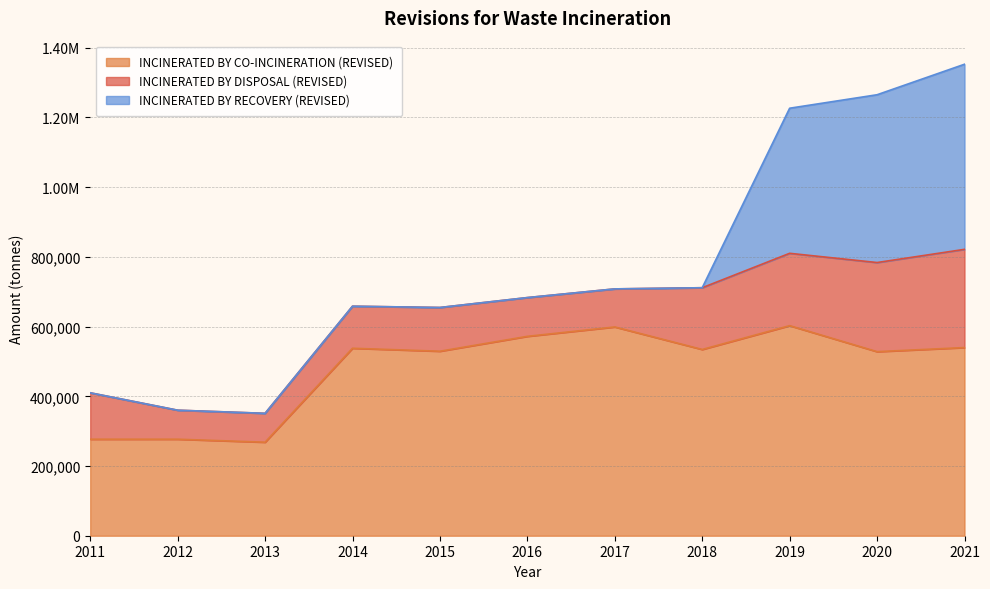

In INCINERATED BY CO-INCINERATION (REVISED), how many points are higher than both neighbors (excluding endpoints)?

4